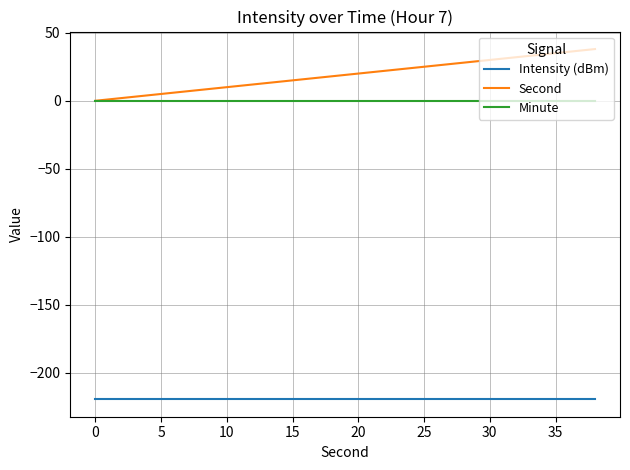

Which series has the widest spread of values?

Second